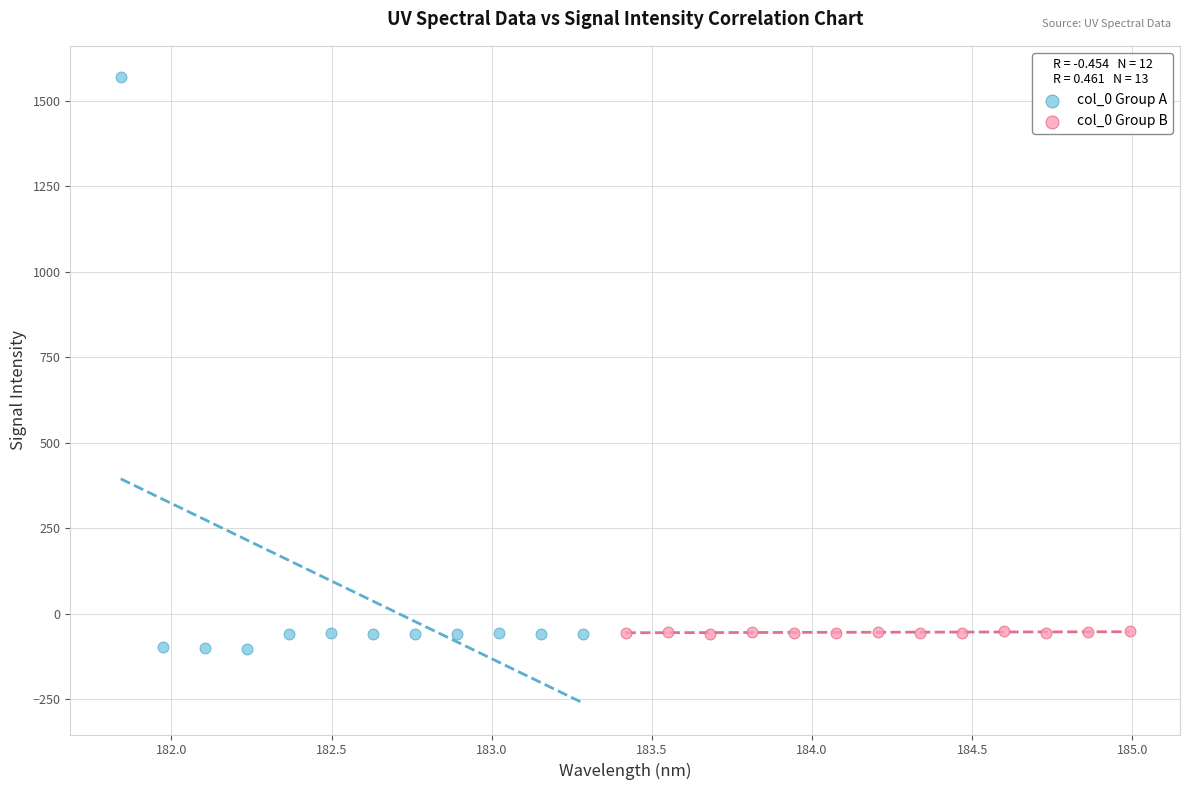

Which series contains the highest Y value?

col_0 Group A